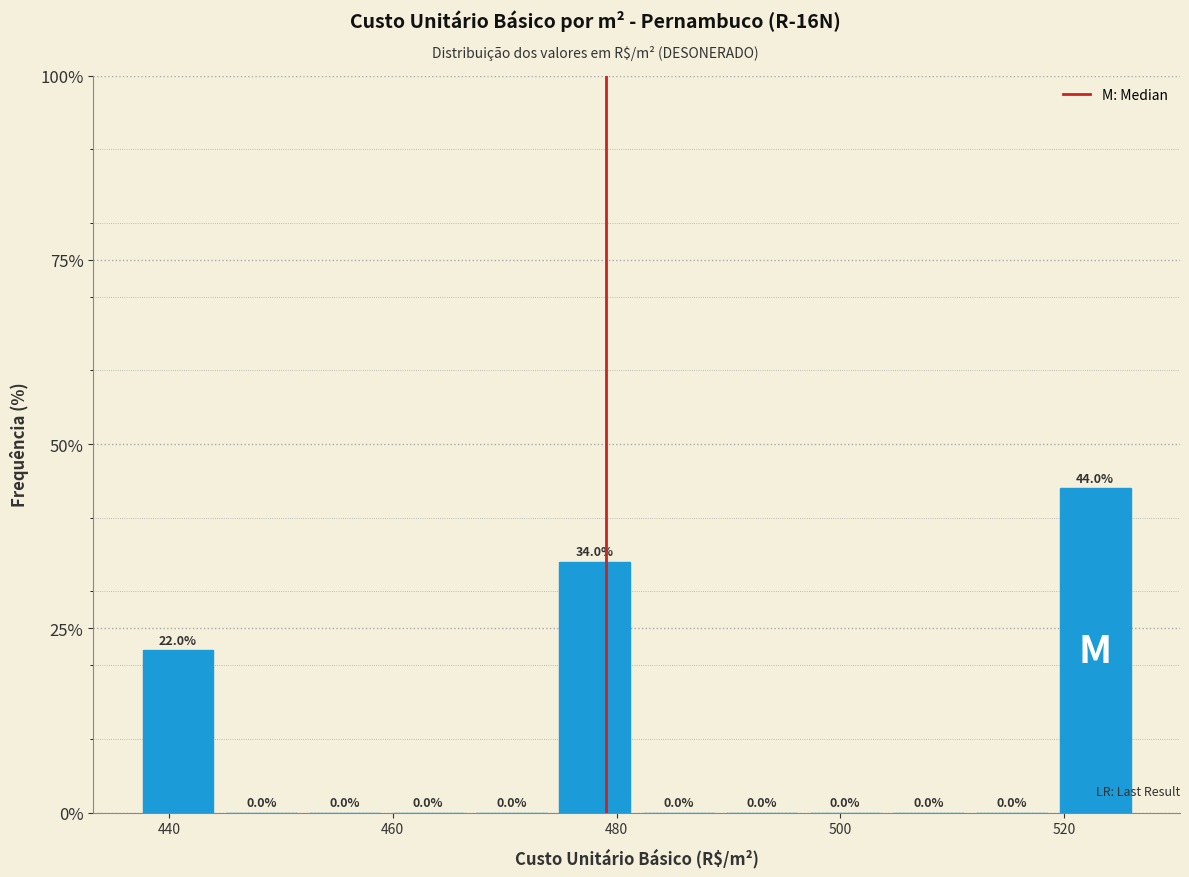

Read against the x-axis, roughly where is the centre of the tallest bar?

522